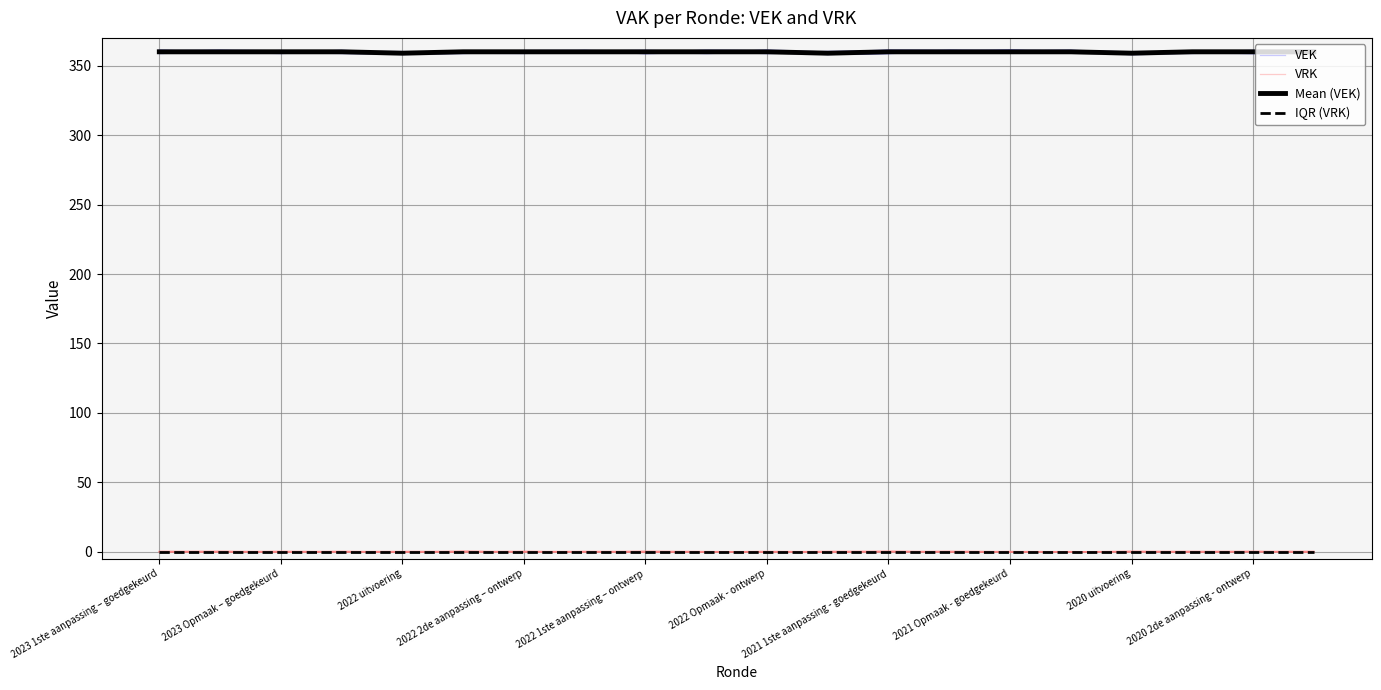

Is it true that IQR (VRK) equals 0.0 at 19?

True